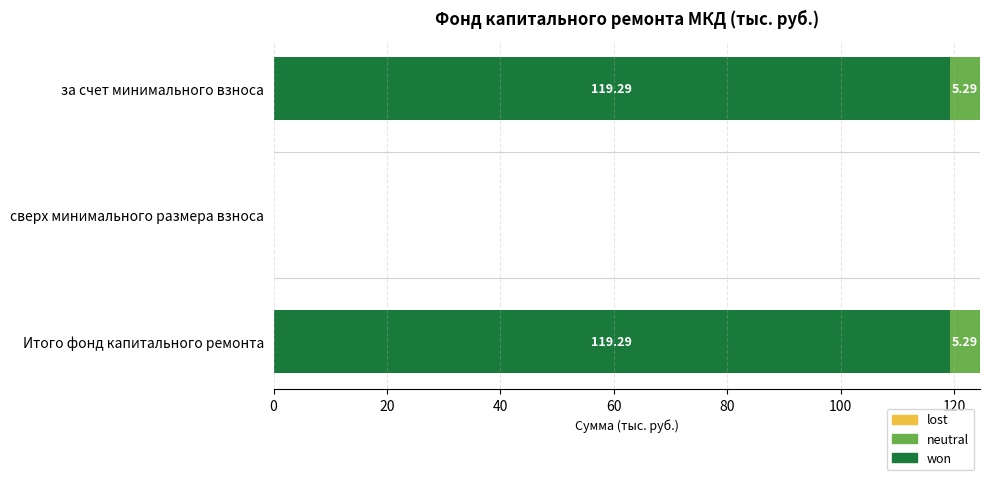

What is the total value across all series at Итого фонд капитального ремонта?

124.6